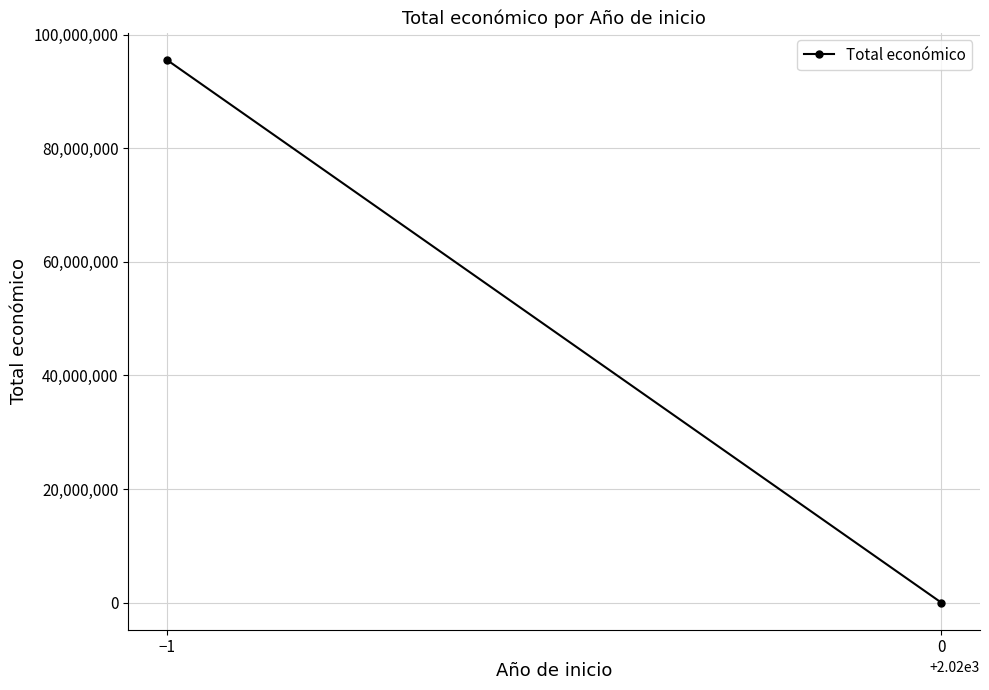

Rank the categories by value from highest to lowest.

−1, 0